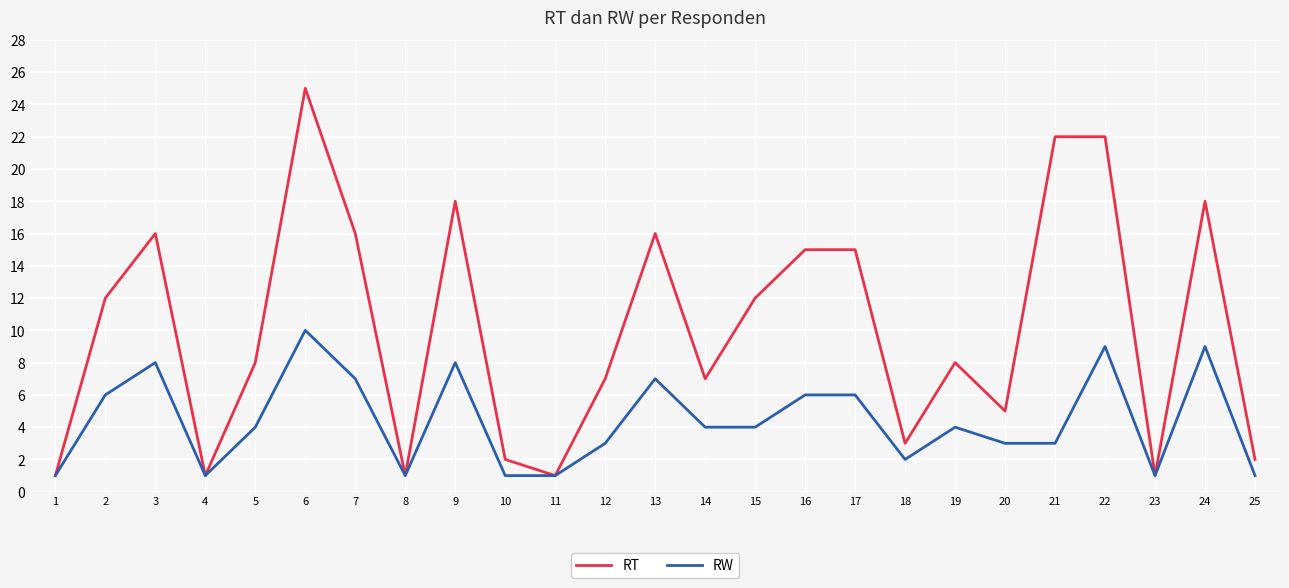

Which series changed the most between 7 and 8?

RT